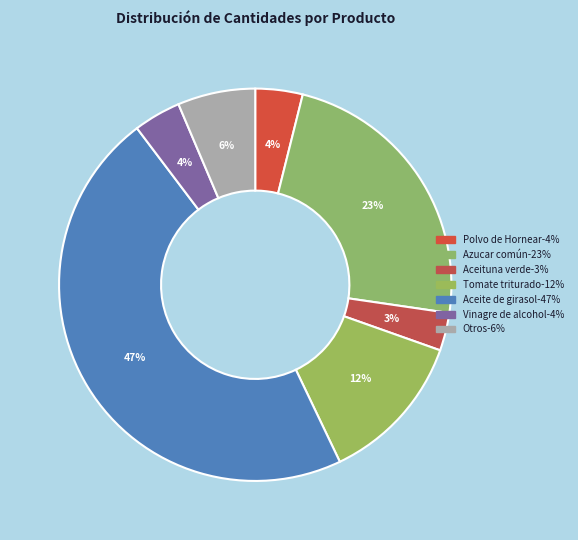

How many segments does this pie chart have?

7